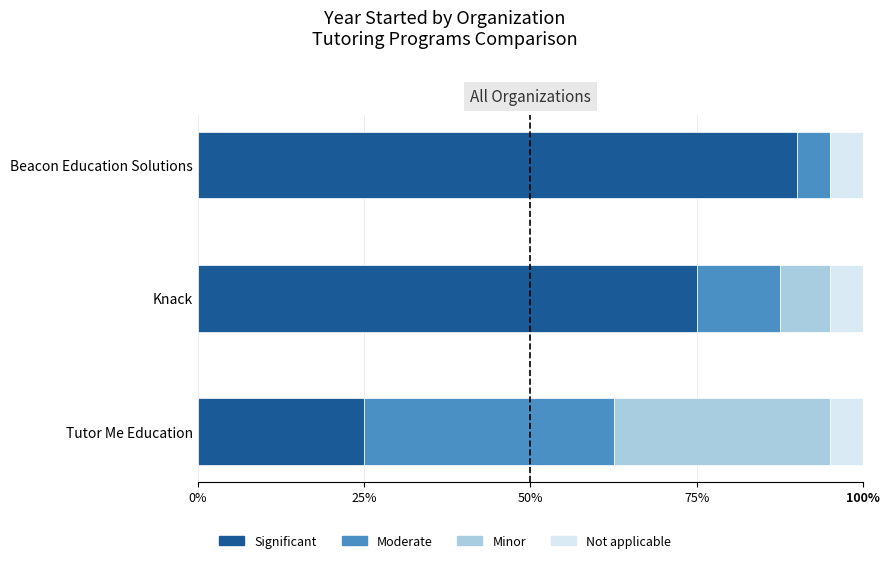

What is the total value across all series at Beacon Education Solutions?

100.0